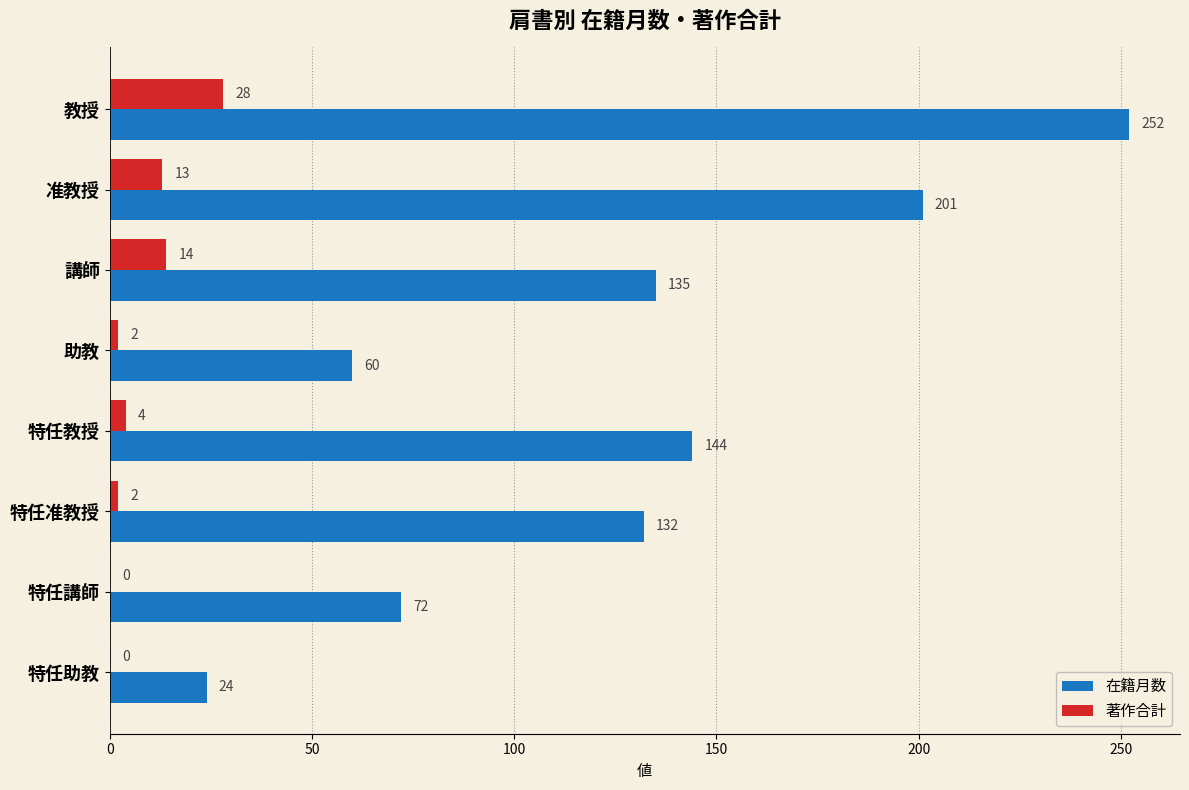

At which category is the sum across all series the highest?

教授